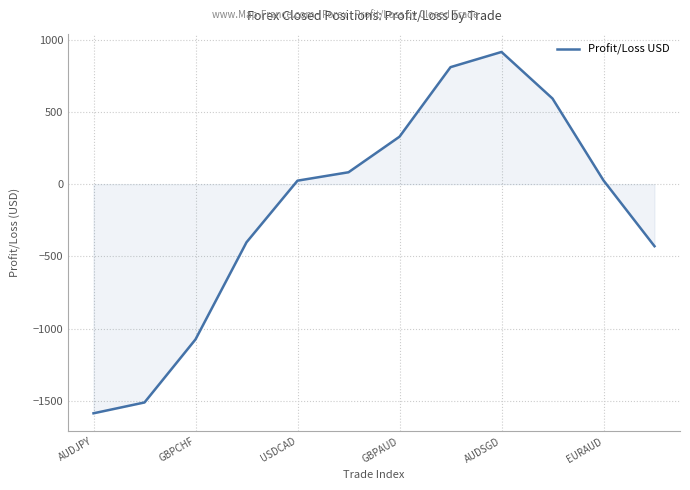

What is the difference between the maximum and minimum values?

2503.3